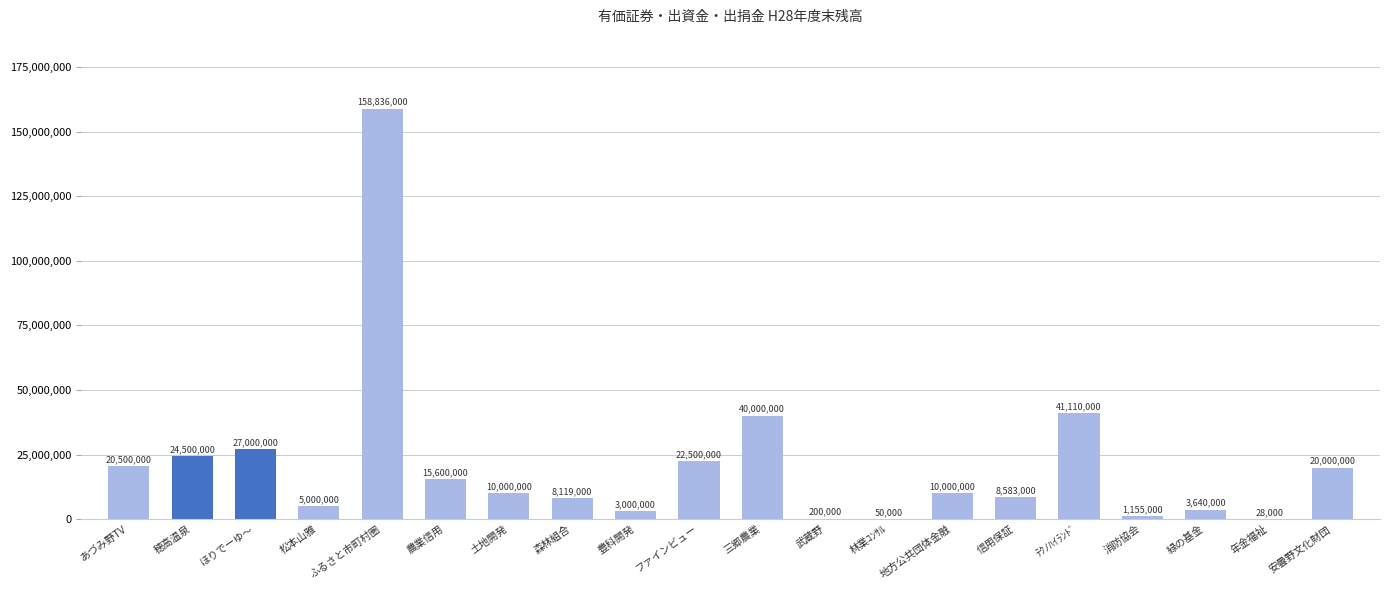

What is the approximate value at 信用保証, to the nearest 50?

8583000